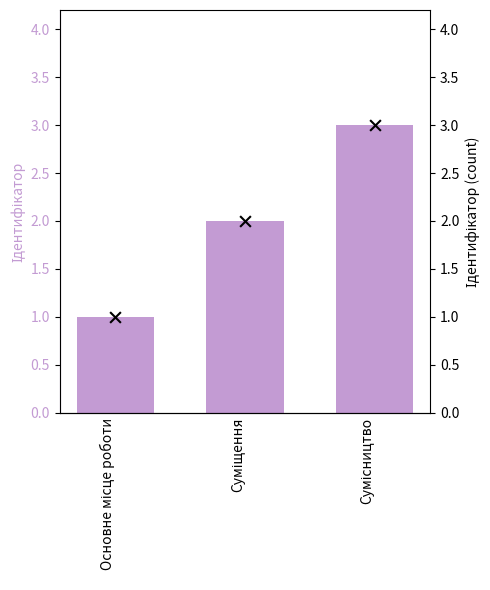

At how many categories does at least one series exceed 2?

1